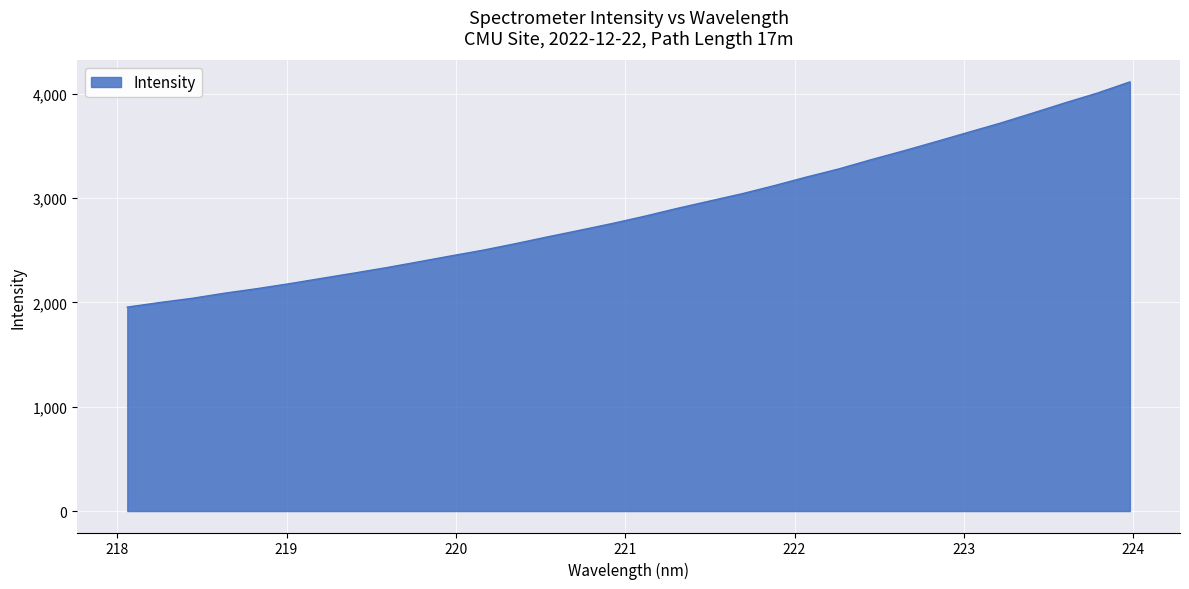

What is the minimum value shown in the chart?

1954.8